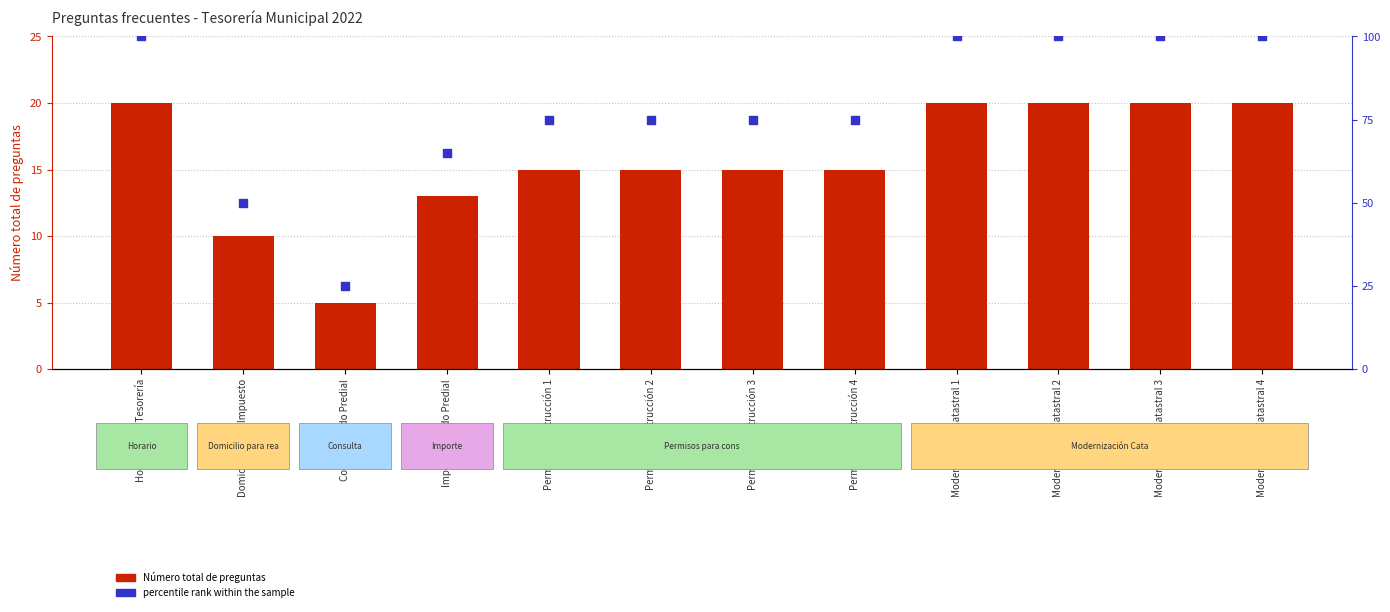

At how many categories does at least one series exceed 52?

10